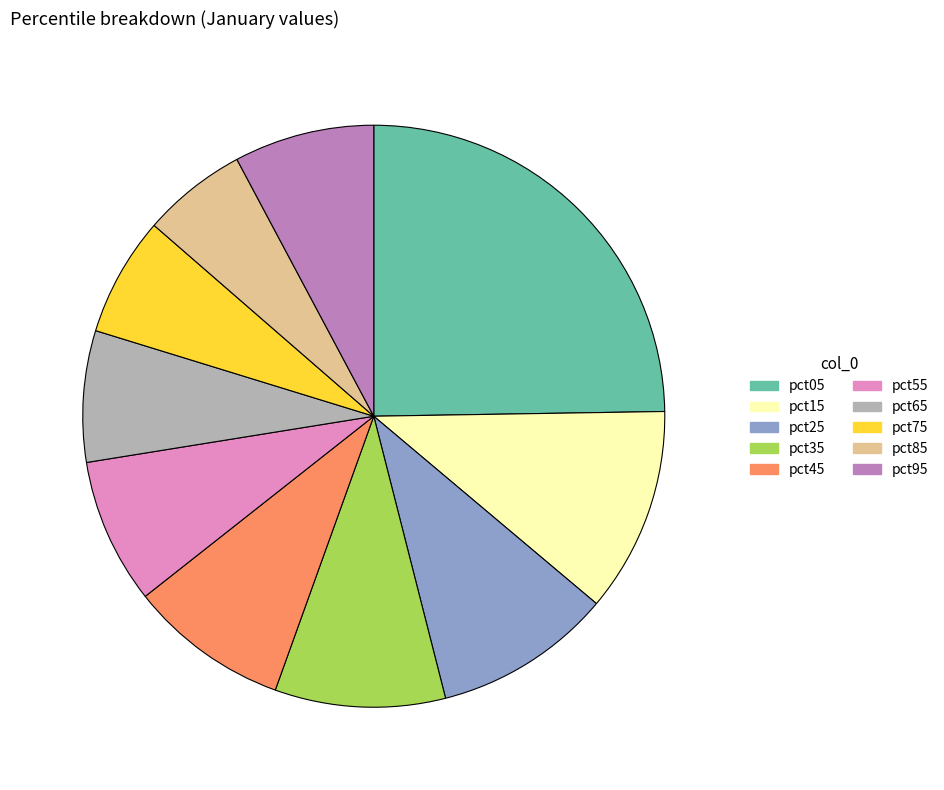

Is there a majority slice in this chart?

No